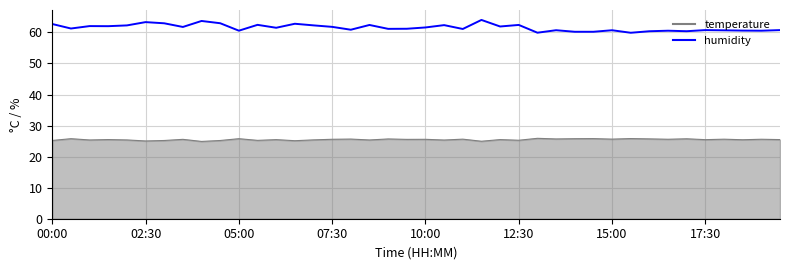

What is the difference between the maximum and minimum values?

4.1